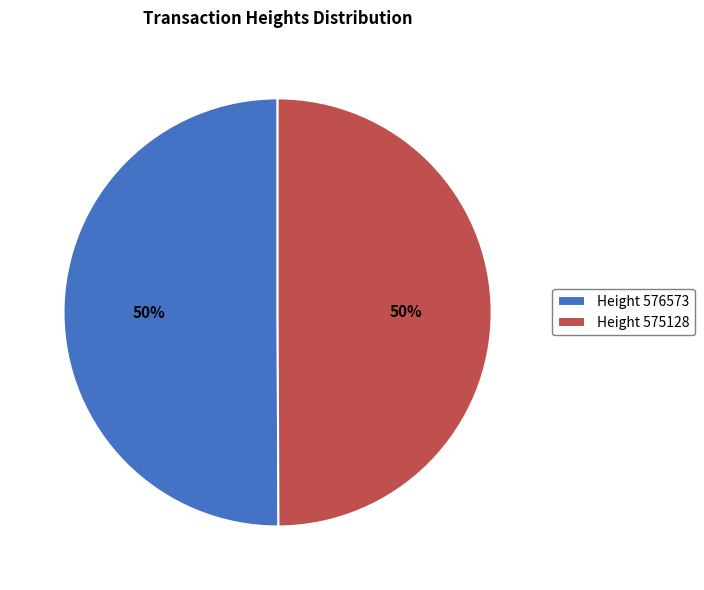

To the nearest percent, what percentage of the pie is Height 575128?

50%